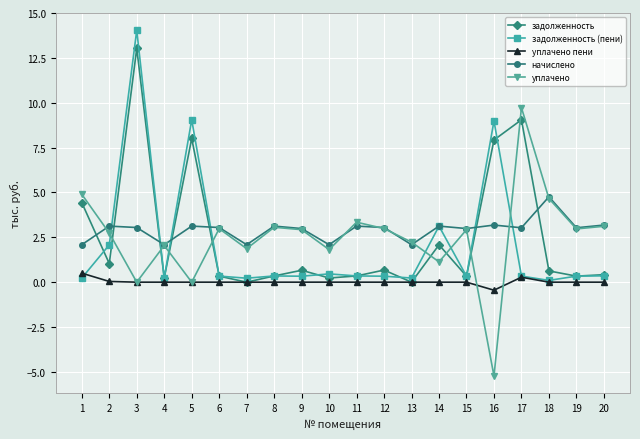

How many lines are shown in the chart?

5